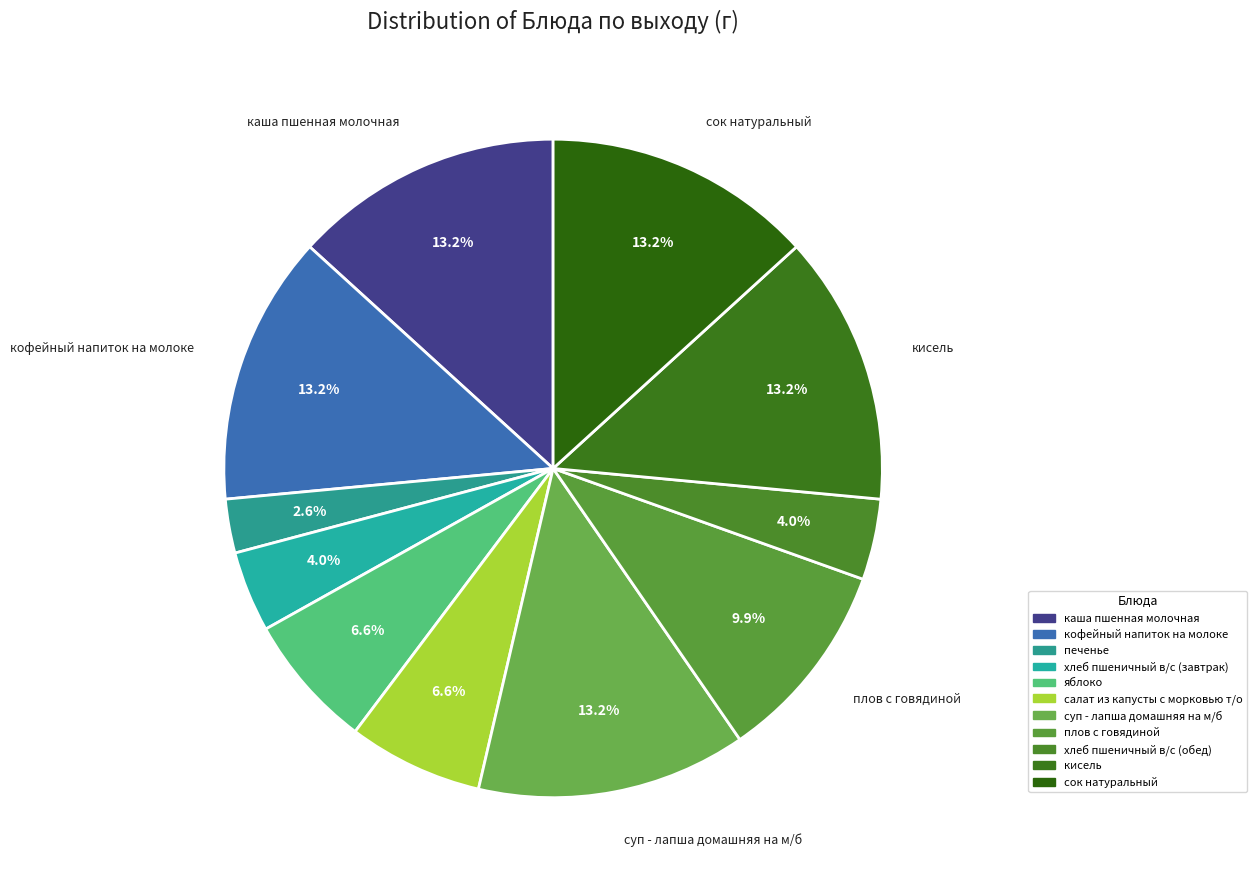

Between каша пшенная молочная and яблоко, which is larger?

каша пшенная молочная